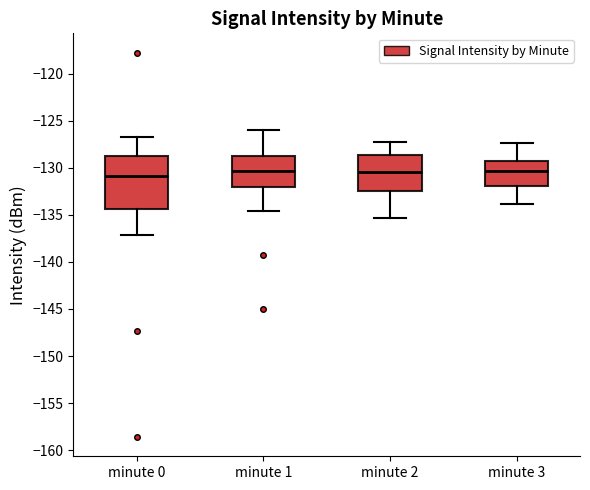

Which box is the tallest, from its lower edge to its upper edge?

minute 0